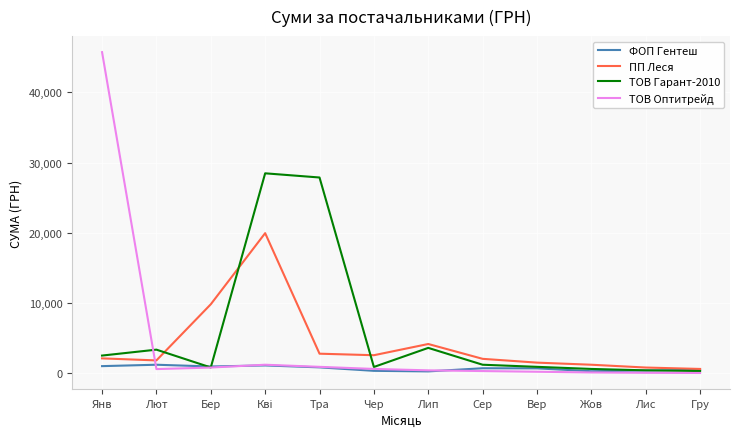

Is the value of ФОП Гентеш at Лис greater than the value of ТОВ Гарант-2010 at Янв?

No